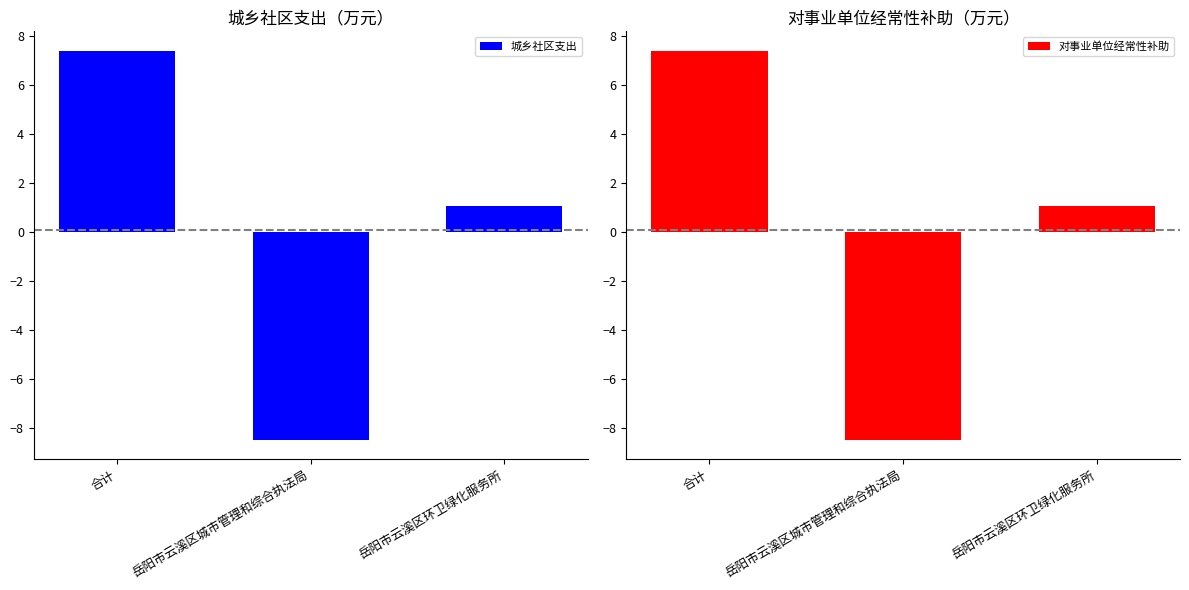

At which label is 城乡社区支出 closest to 0?

岳阳市云溪区环卫绿化服务所